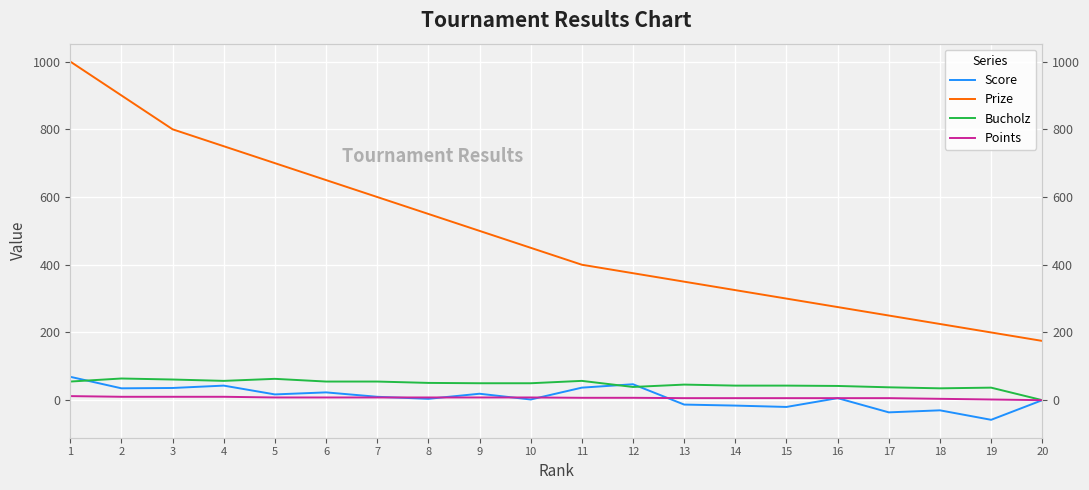

What is the sum of all Score values?

175